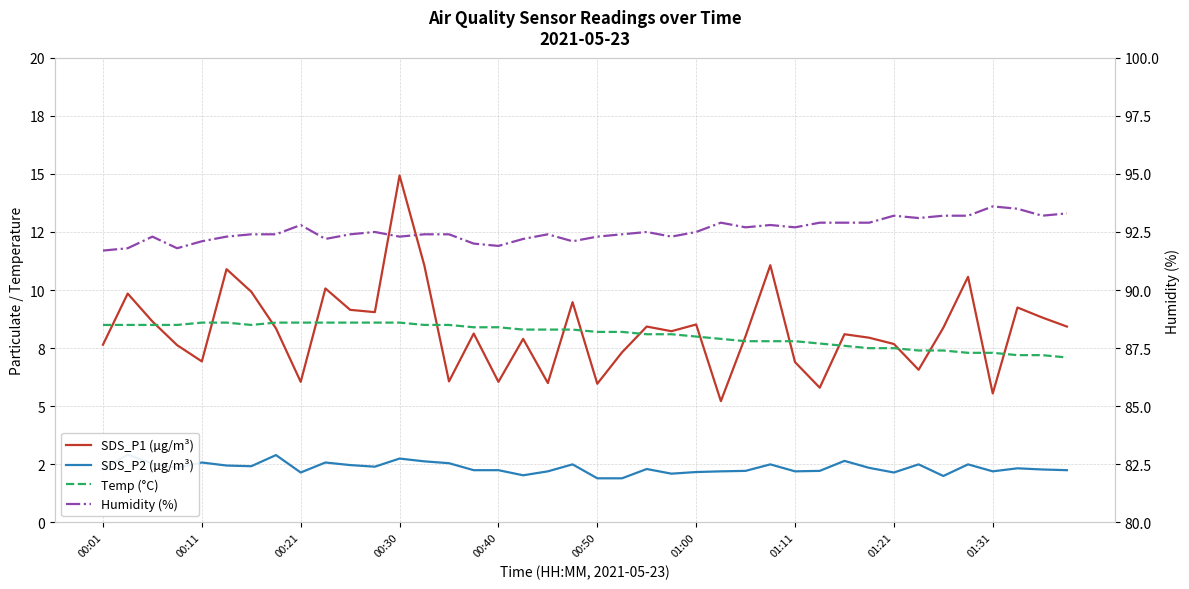

What is the average value of the Temp (°C) series?

8.1